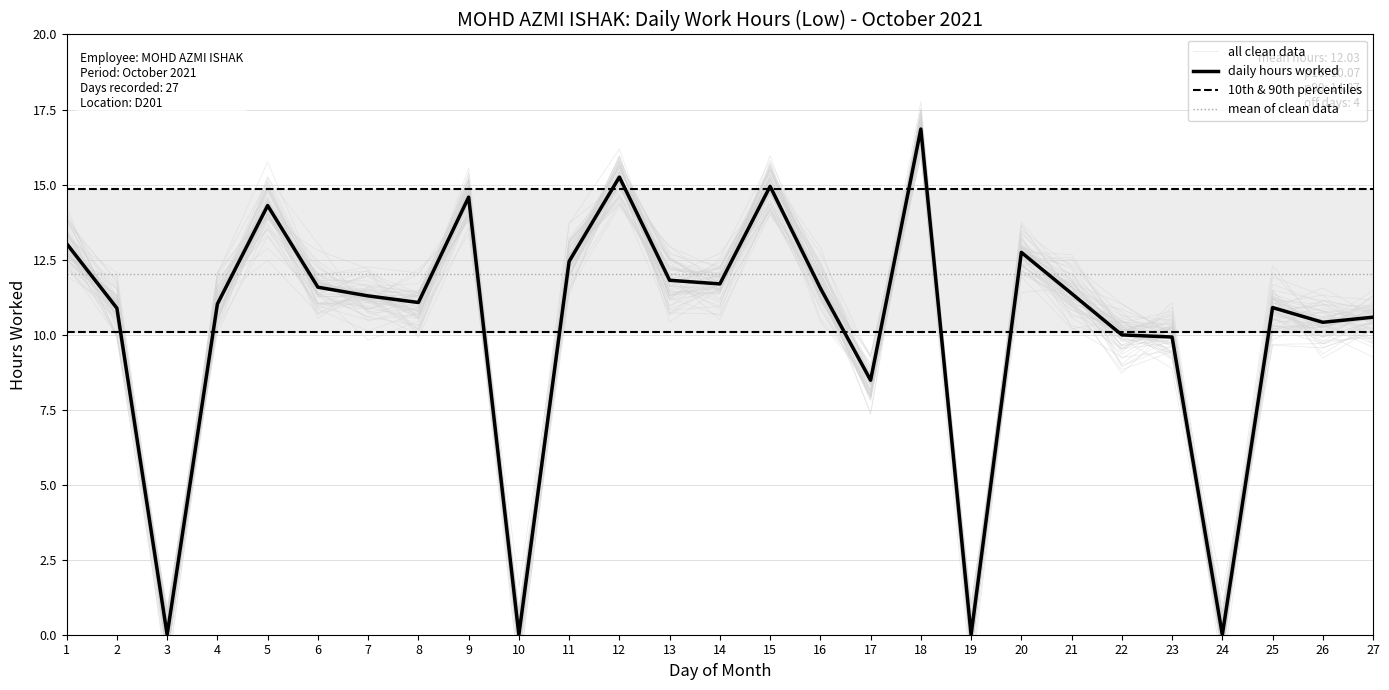

Which has a higher value, 22 or 1?

1